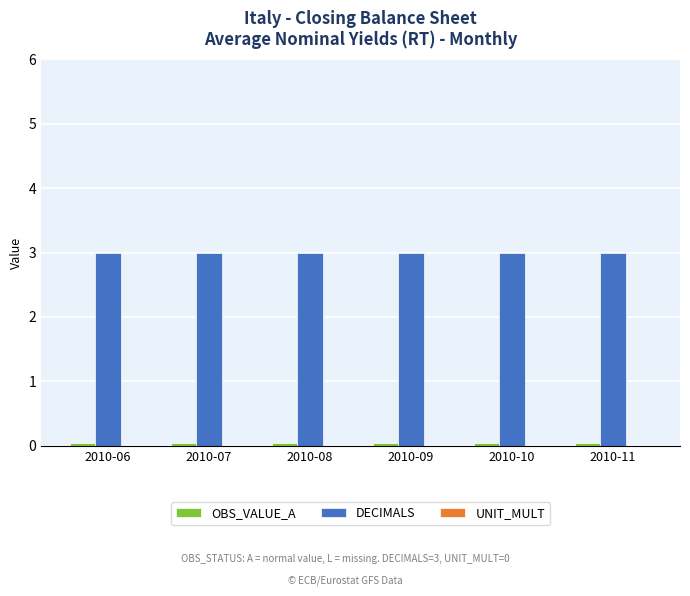

The DECIMALS series shows 1.0 at 2010-07. True or false?

False